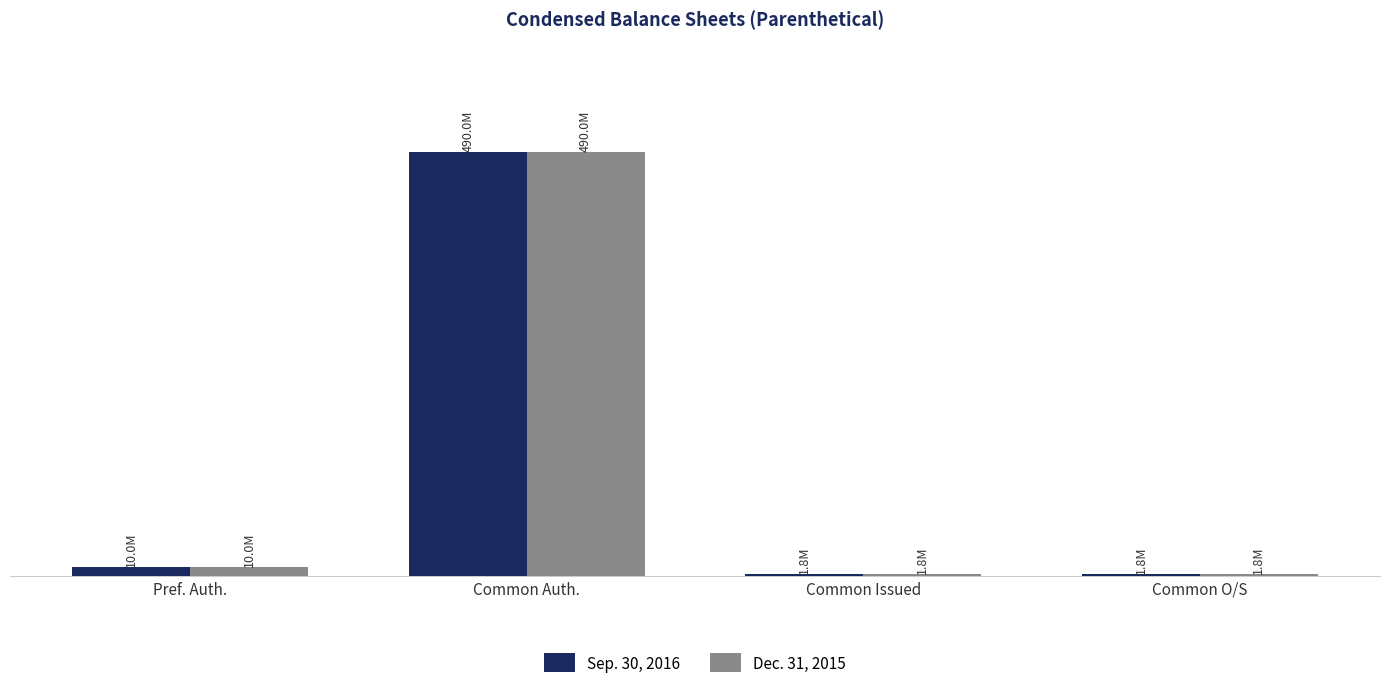

Reading right to left, transcribe all the data shown in this chart.

Sep. 30, 2016: Common O/S=1.8	Common Issued=1.8	Common Auth.=490.0	Pref. Auth.=10.0
Dec. 31, 2015: Common O/S=1.8	Common Issued=1.8	Common Auth.=490.0	Pref. Auth.=10.0